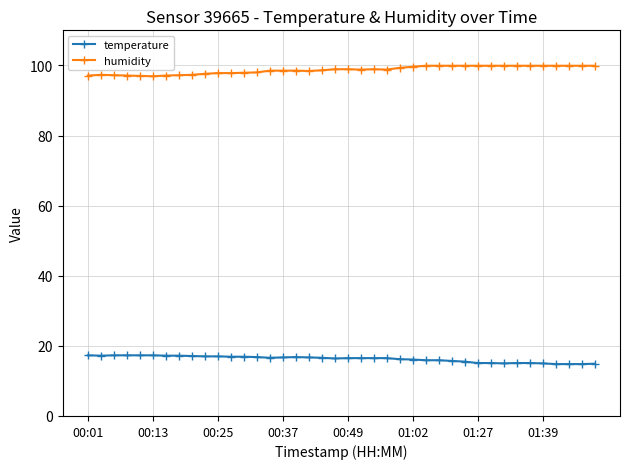

Rank the series by their average value, from highest to lowest.

humidity, temperature